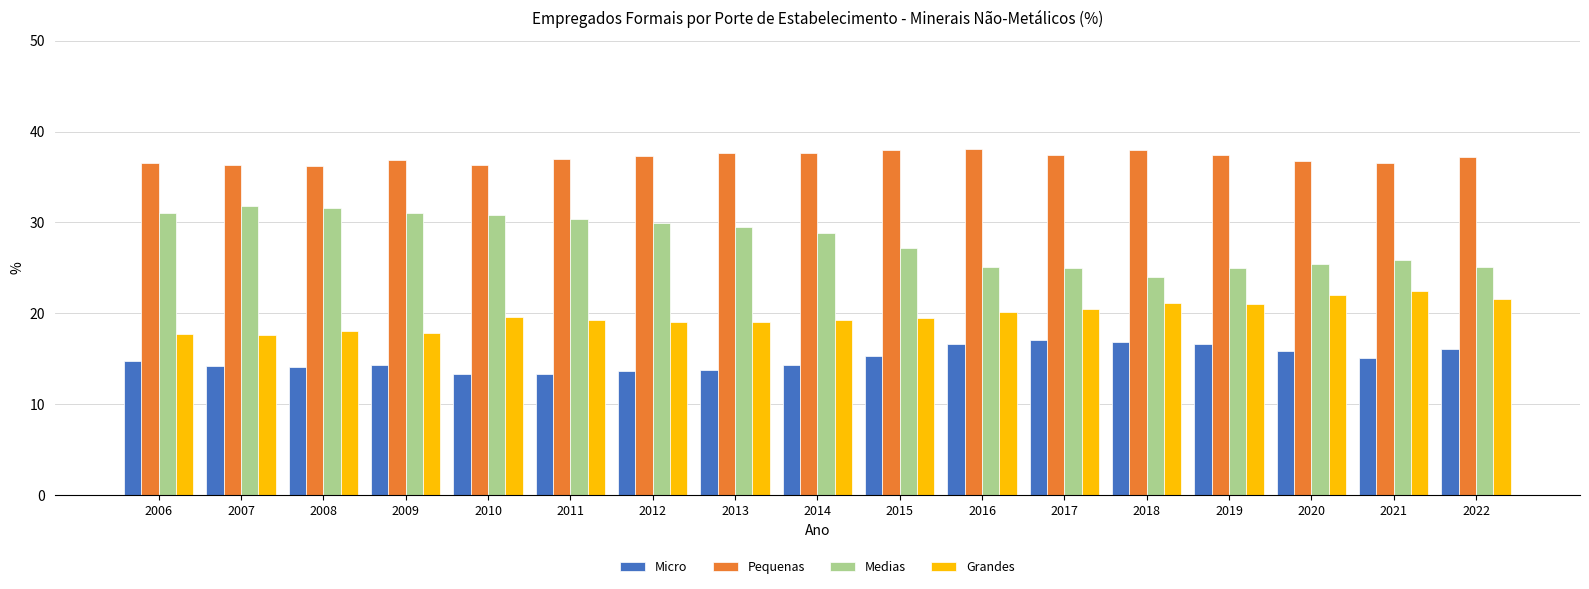

What is the smallest value displayed?

13.3